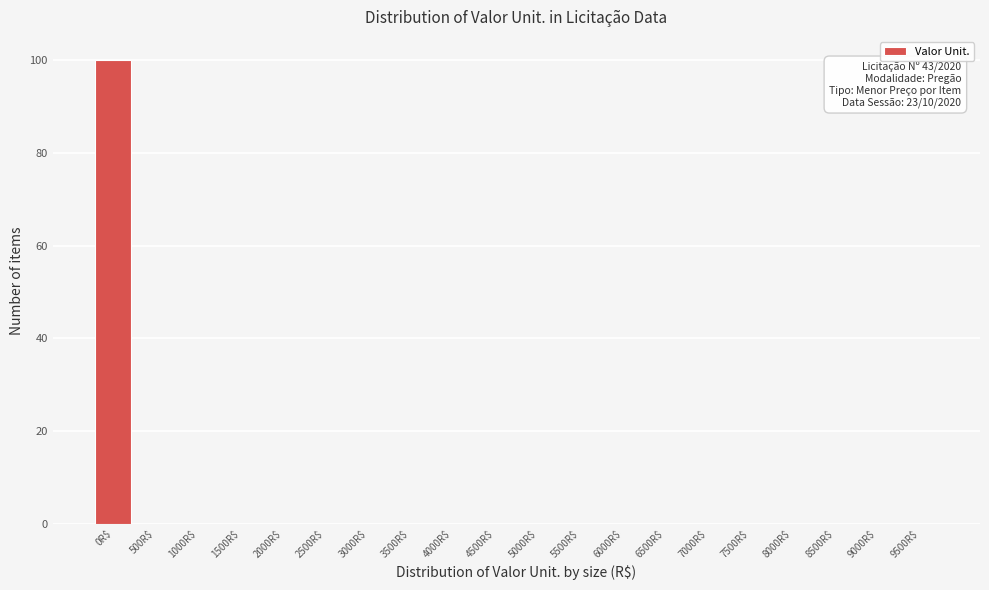

The value at 3000R$ is -70. True or false?

False